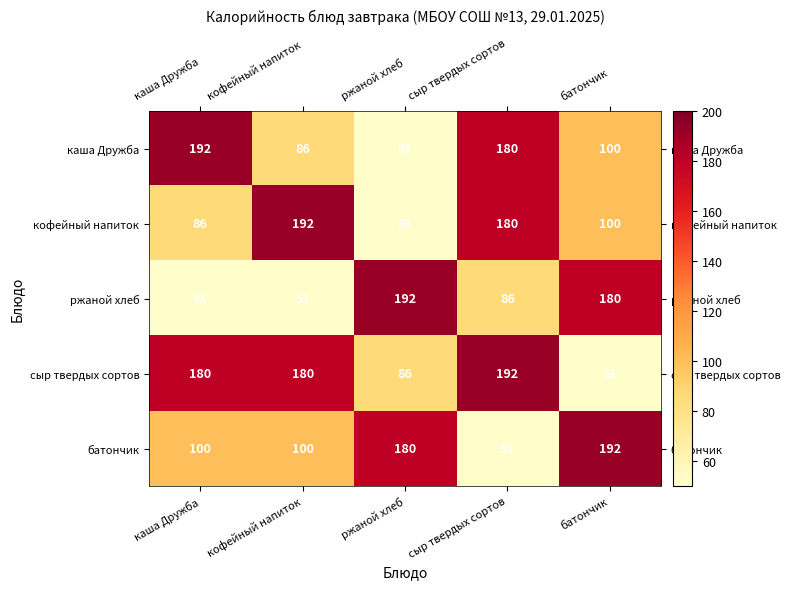

Reading left to right, list all the values displayed in this chart.

каша Дружба: каша Дружба=192	кофейный напиток=86	ржаной хлеб=51	сыр твердых сортов=180	батончик=100
кофейный напиток: каша Дружба=86	кофейный напиток=192	ржаной хлеб=51	сыр твердых сортов=180	батончик=100
ржаной хлеб: каша Дружба=51	кофейный напиток=51	ржаной хлеб=192	сыр твердых сортов=86	батончик=180
сыр твердых сортов: каша Дружба=180	кофейный напиток=180	ржаной хлеб=86	сыр твердых сортов=192	батончик=51
батончик: каша Дружба=100	кофейный напиток=100	ржаной хлеб=180	сыр твердых сортов=51	батончик=192